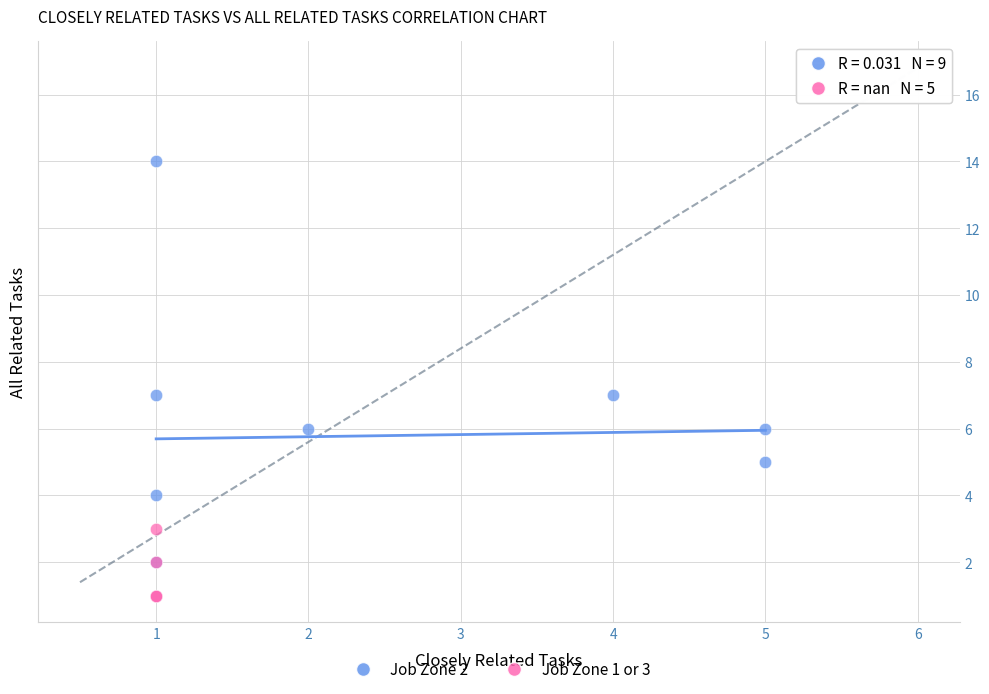

Which series reaches the maximum Y coordinate?

Job Zone 2